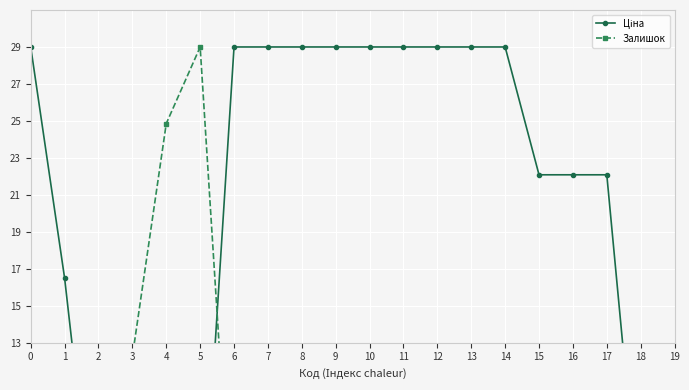

Which series has the largest total across all categories?

Ціна